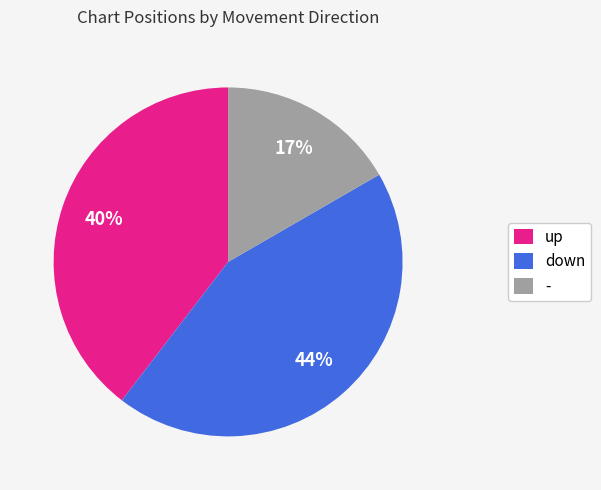

To the nearest percent, what percentage of the pie is up?

40%